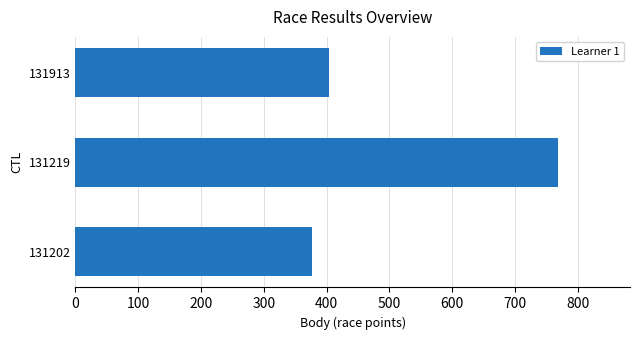

What is the difference between the maximum and second lowest values?

364